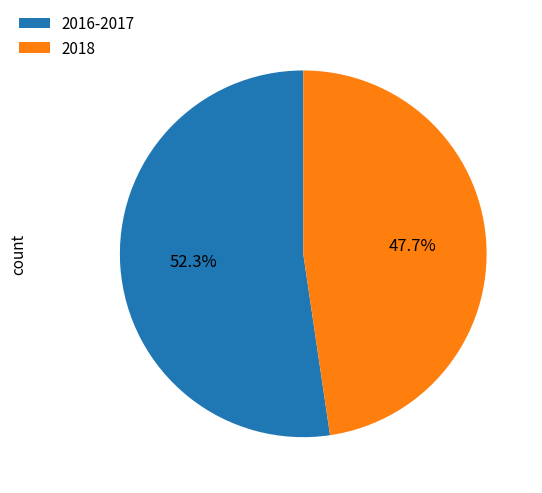

Rank the categories by value from highest to lowest.

2016-2017, 2018